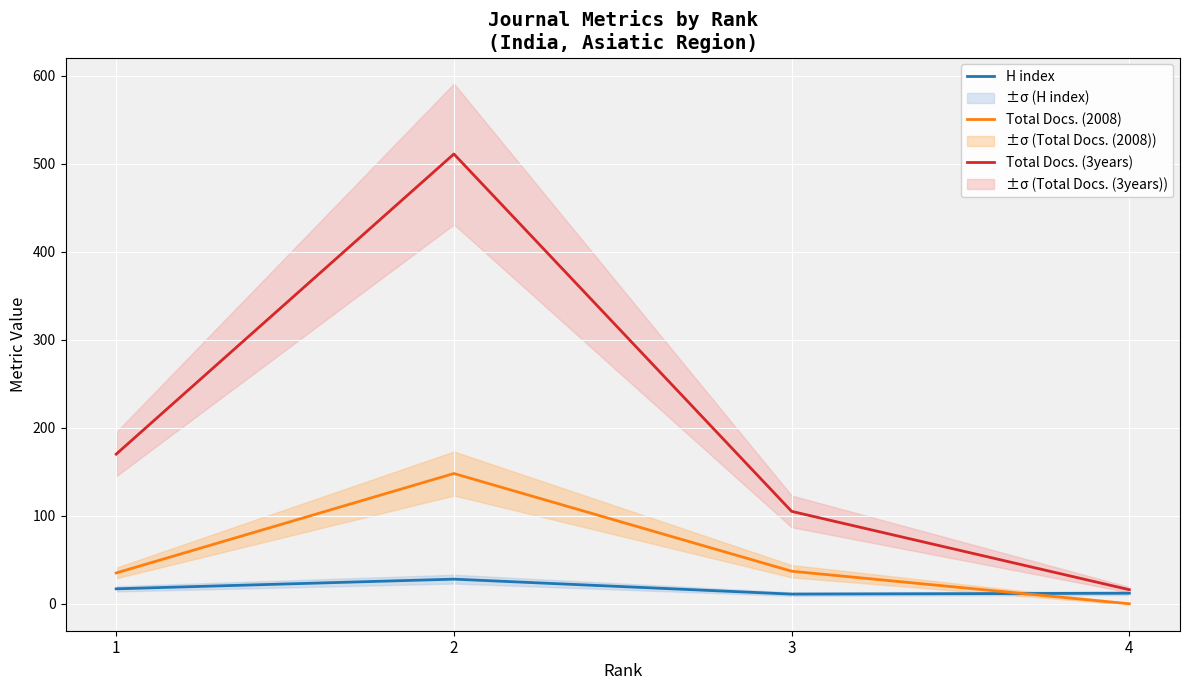

List the series in order of their peak value, lowest first.

H index, Total Docs. (2008), Total Docs. (3years)